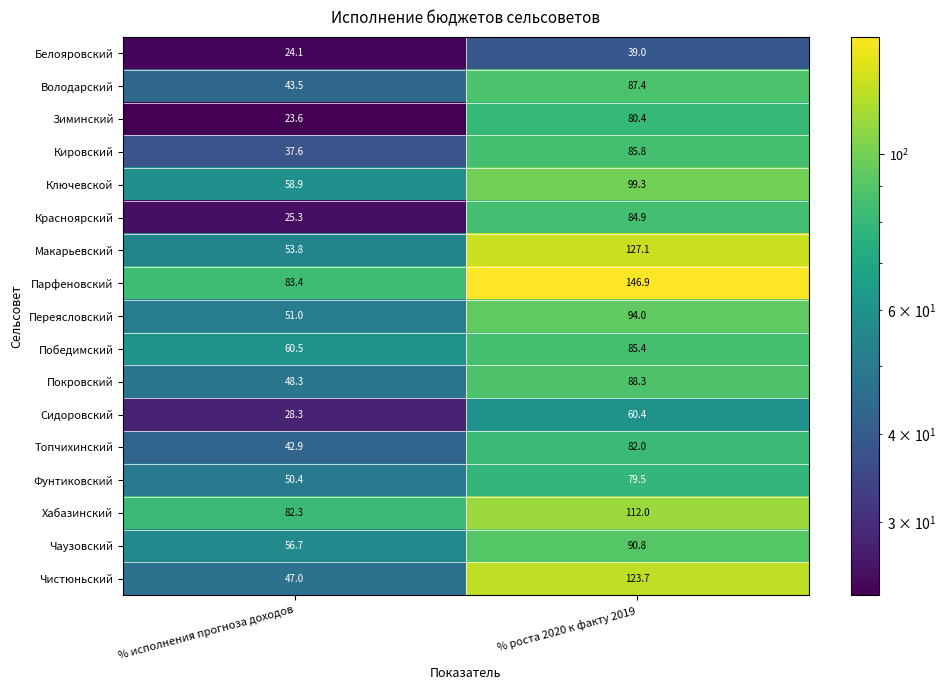

Which series changed the most between % исполнения прогноза доходов and % роста 2020 к факту 2019?

Чистюньский